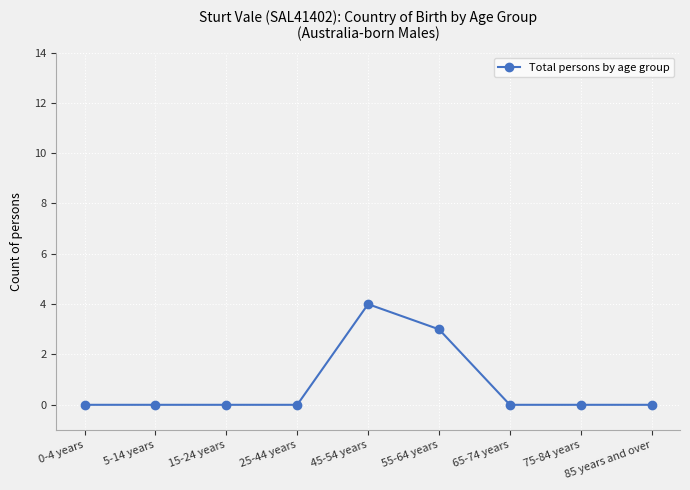

Which category has the highest value across all series?

45-54 years